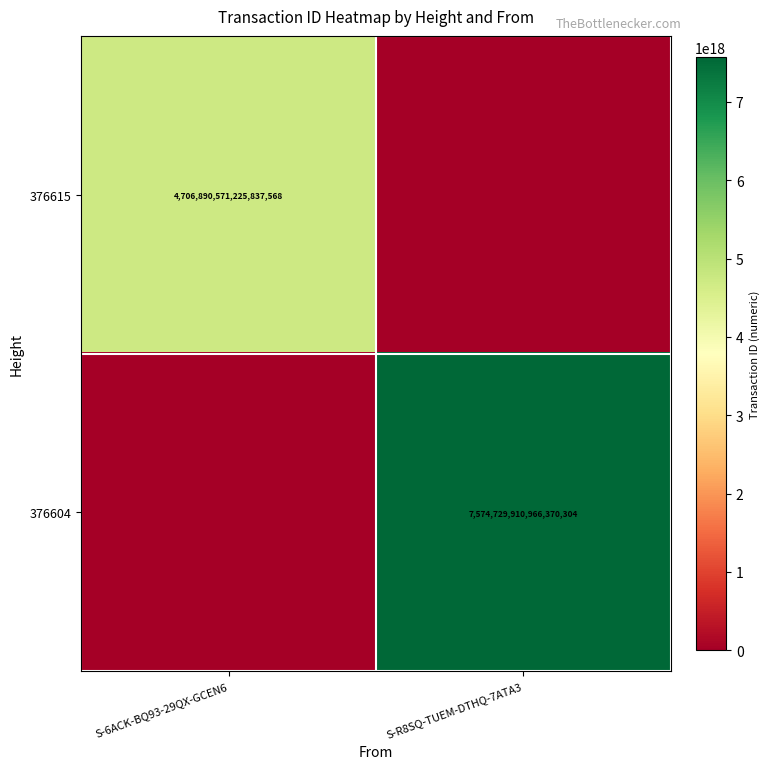

The value of 376604 at S-R8SQ-TUEM-DTHQ-7ATA3 is 7574729910966370304. True or false?

True